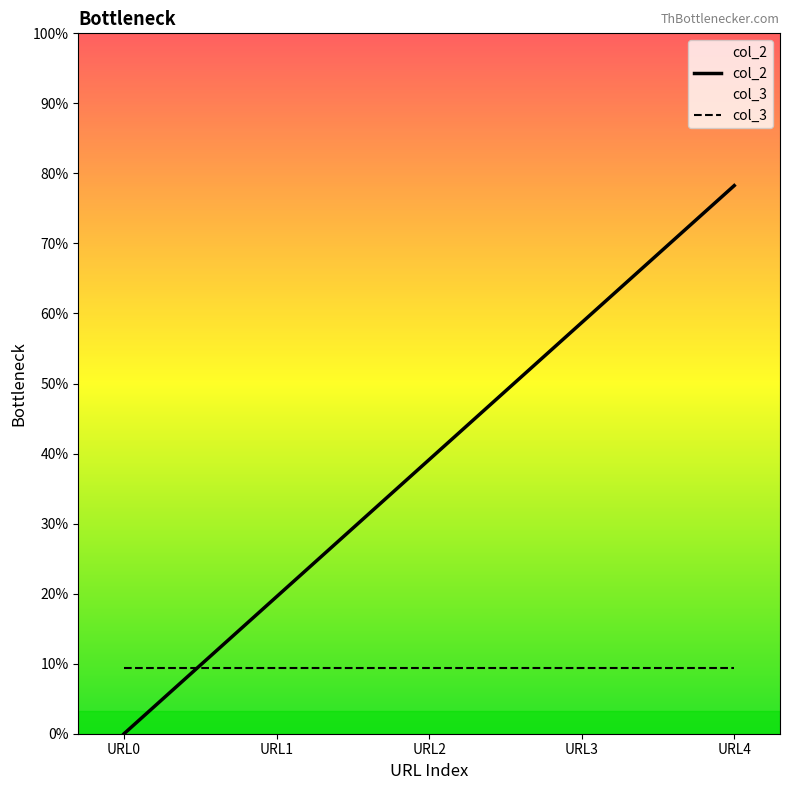

The value of col_3 at URL1 is 60. True or false?

False